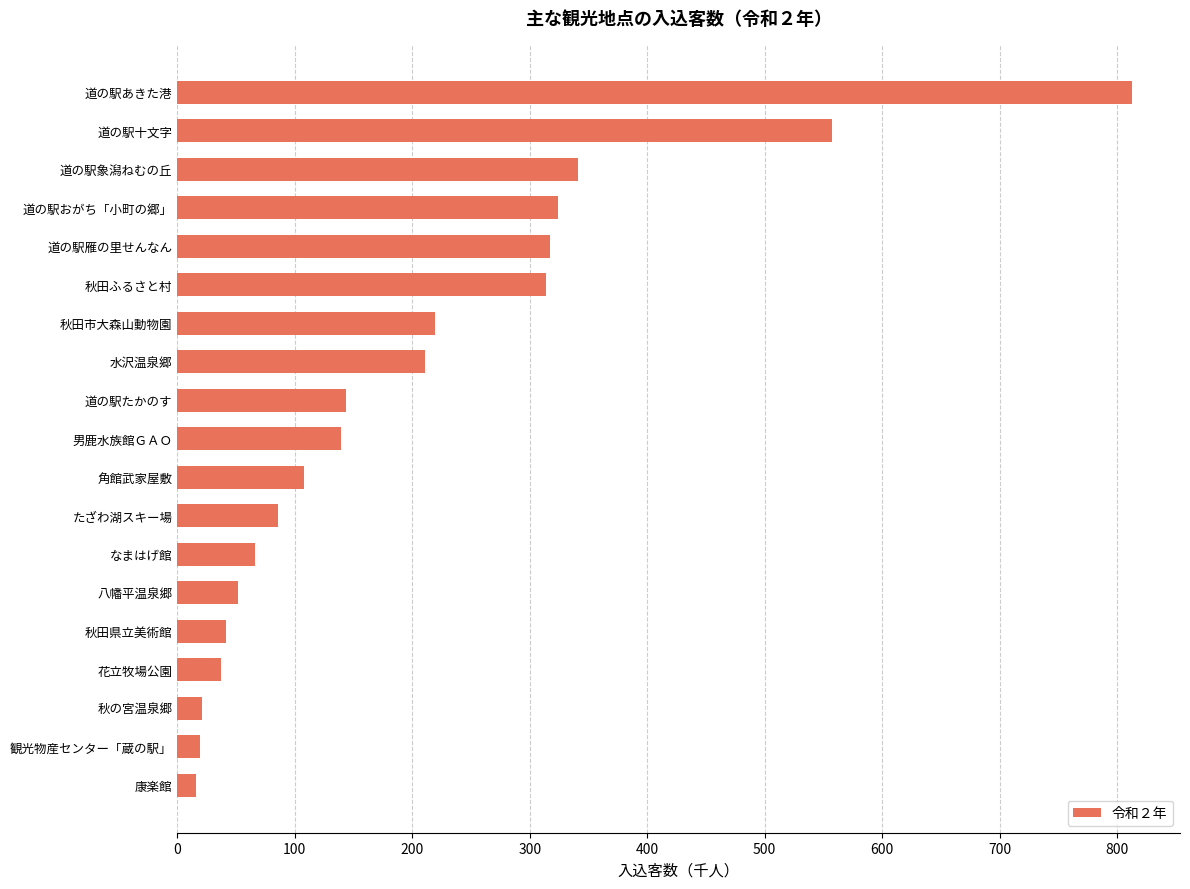

True or false: the data shows 317 at 道の駅雁の里せんなん.

True